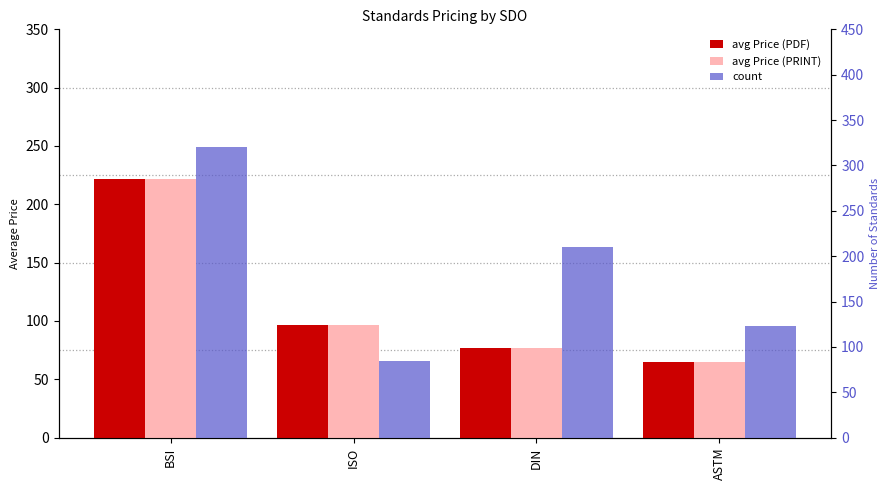

Reading left to right, extract all data points from this chart.

avg Price (PDF): BSI=221.5	ISO=96.4	DIN=76.5	ASTM=65.0
avg Price (PRINT): BSI=221.5	ISO=96.4	DIN=76.5	ASTM=65.0
count: BSI=320.0	ISO=85.0	DIN=210.0	ASTM=123.0